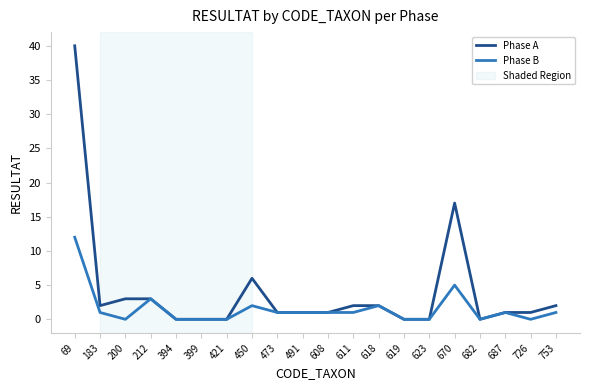

At which category does Phase B reach its first local valley?

200